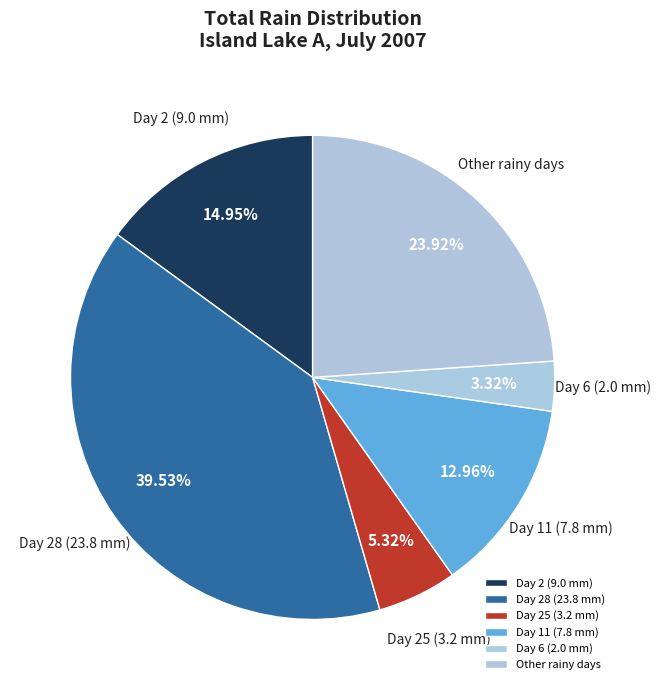

Between Day 6 (2.0 mm) and Day 28 (23.8 mm), which is larger?

Day 28 (23.8 mm)